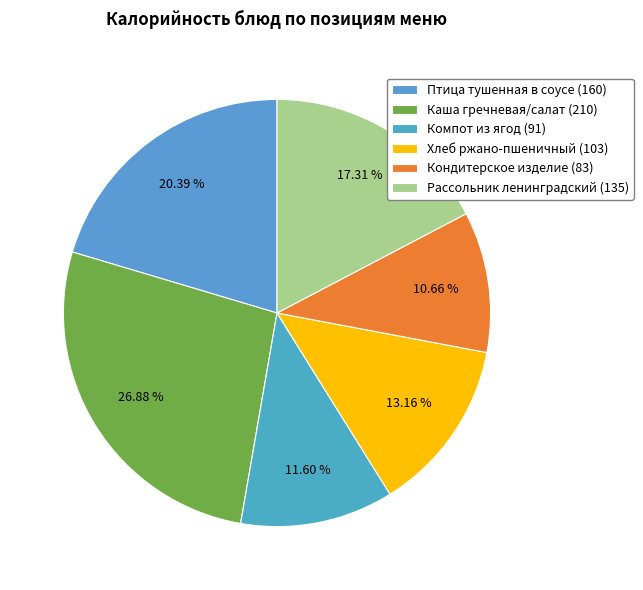

To the nearest percent, what is the difference between the Птица тушенная в соусе and Каша гречневая/салат slice percentages?

6%